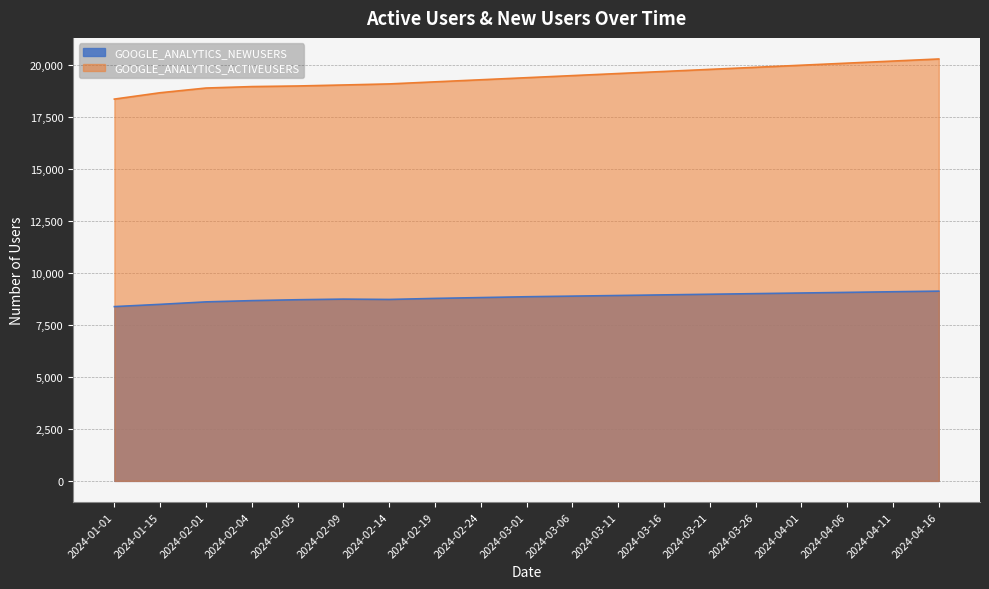

Rank the series at 2024-04-01 from lowest to highest value.

GOOGLE_ANALYTICS_NEWUSERS, GOOGLE_ANALYTICS_ACTIVEUSERS